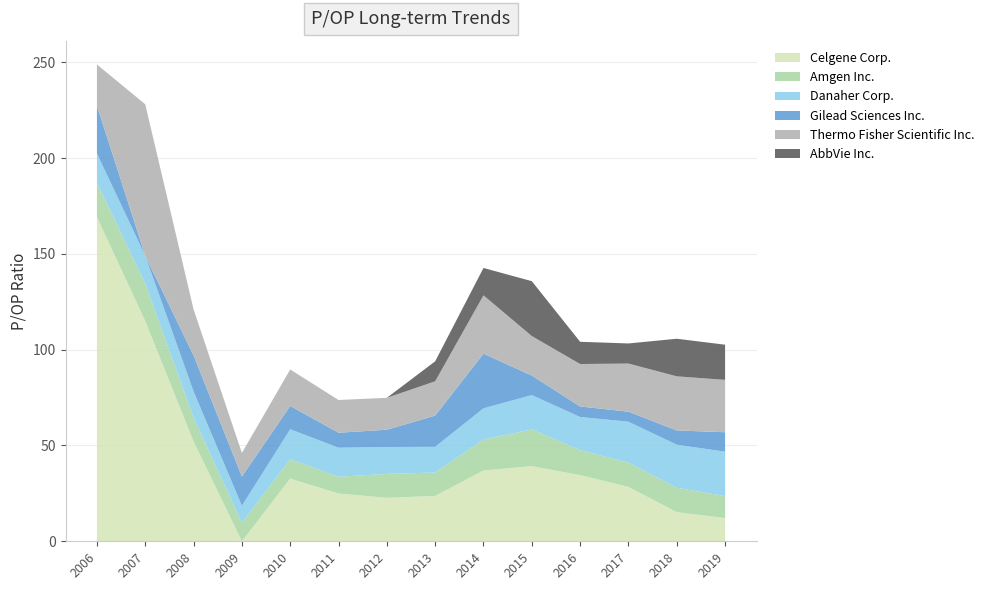

Reading left to right, what are all the values shown in this chart?

Celgene Corp.: 2006-03-15=169.2	2007-02-27=114.9	2008-02-20=52.1	2009-02-17=0.0	2010-02-18=32.7	2011-03-01=24.9	2012-02-22=22.7	2013-02-15=23.7	2014-02-13=37.0	2015-02-20=39.2	2016-02-11=34.5	2017-02-10=28.4	2018-02-07=15.2	2019-02-26=12.1
Amgen Inc.: 2006-03-15=18.0	2007-02-27=19.5	2008-02-20=12.4	2009-02-17=9.7	2010-02-18=10.1	2011-03-01=8.8	2012-02-22=12.5	2013-02-15=12.2	2014-02-13=16.2	2015-02-20=19.1	2016-02-11=13.1	2017-02-10=12.6	2018-02-07=12.7	2019-02-26=11.5
Danaher Corp.: 2006-03-15=15.2	2007-02-27=14.5	2008-02-20=13.7	2009-02-17=8.8	2010-02-18=15.6	2011-03-01=15.1	2012-02-22=14.0	2013-02-15=13.4	2014-02-13=16.2	2015-02-20=17.9	2016-02-11=17.3	2017-02-10=21.4	2018-02-07=22.5	2019-02-26=23.2
Gilead Sciences Inc.: 2006-03-15=25.0	2007-02-27=0.0	2008-02-20=18.8	2009-02-17=15.2	2010-02-18=12.2	2011-03-01=7.8	2012-02-22=9.0	2013-02-15=16.3	2014-02-13=28.5	2015-02-20=10.2	2016-02-11=5.5	2017-02-10=5.2	2018-02-07=7.5	2019-02-26=10.2
Thermo Fisher Scientific Inc.: 2006-03-15=21.5	2007-02-27=79.1	2008-02-20=24.0	2009-02-17=12.3	2010-02-18=19.0	2011-03-01=17.1	2012-02-22=16.6	2013-02-15=17.9	2014-02-13=30.4	2015-02-20=20.6	2016-02-11=22.1	2017-02-10=25.1	2018-02-07=28.2	2019-02-26=27.3
AbbVie Inc.: 2006-03-15=0.0	2007-02-27=0.0	2008-02-20=0.0	2009-02-17=0.0	2010-02-18=0.0	2011-03-01=0.0	2012-02-22=0.0	2013-02-15=10.4	2014-02-13=14.3	2015-02-20=28.6	2016-02-11=11.6	2017-02-10=10.5	2018-02-07=19.6	2019-02-26=18.4